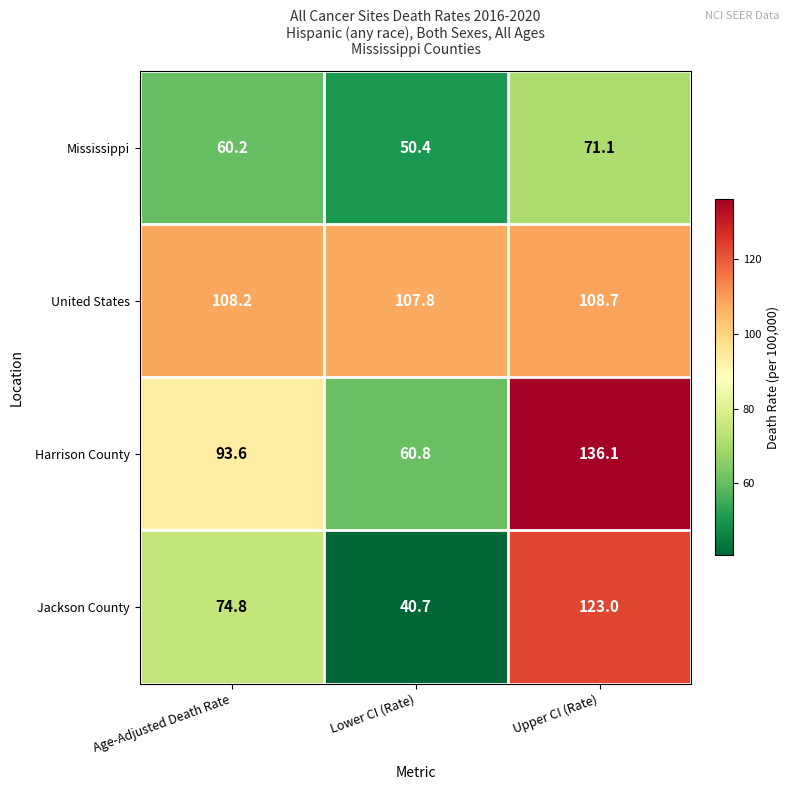

At which category does the chart reach its minimum across all series?

Lower CI (Rate)